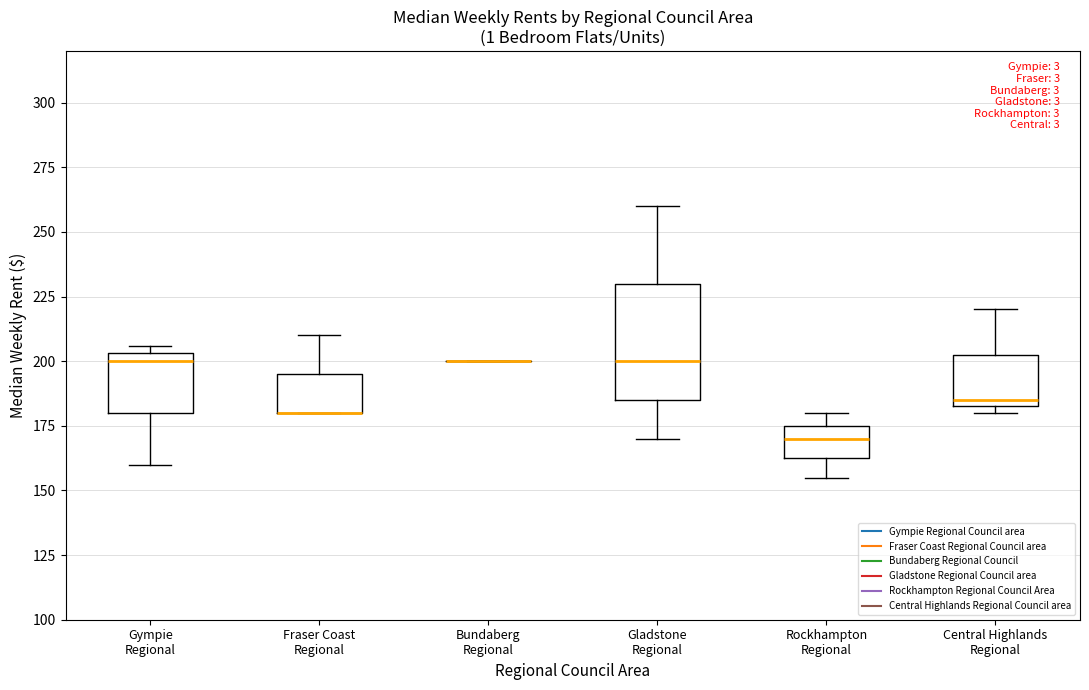

Where does the upper whisker of the box for Central Highlands Regional end on the y-axis? The values are not printed on the chart, so give them approximately, as read against the axis.

220